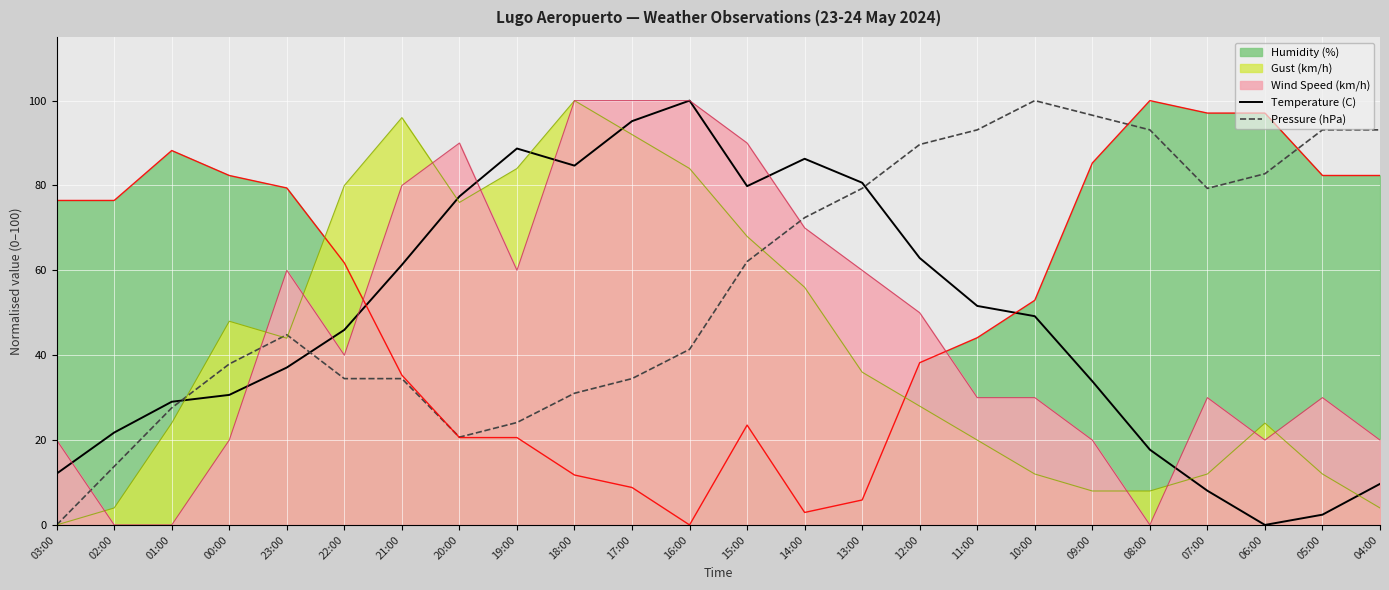

What is the label of the 18th point from the right?

21:00